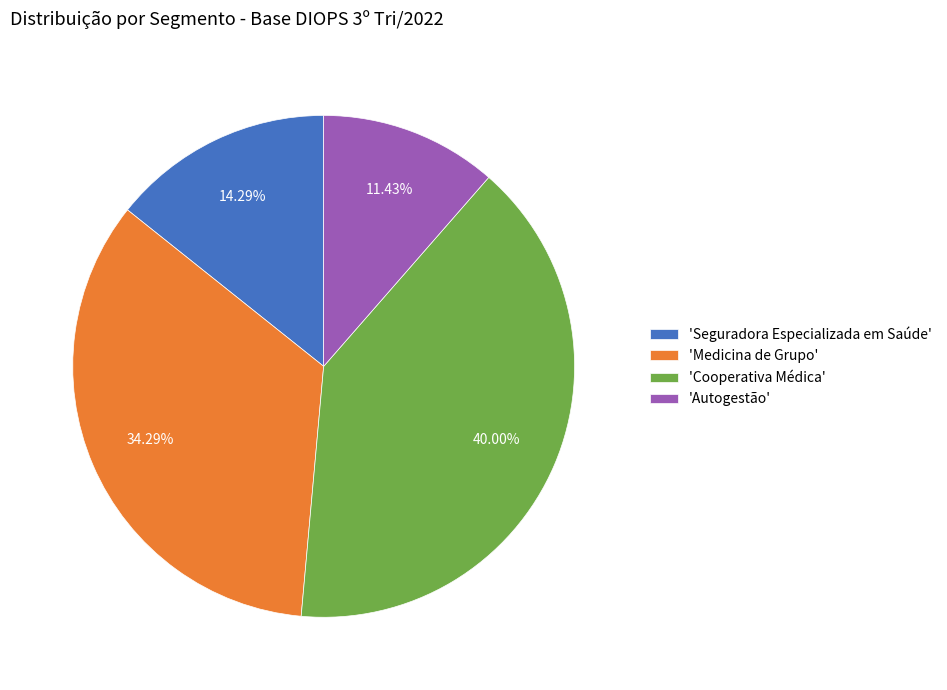

Approximately how many times larger is the value at 'Seguradora Especializada em Saúde' compared to 'Medicina de Grupo'?

0.4